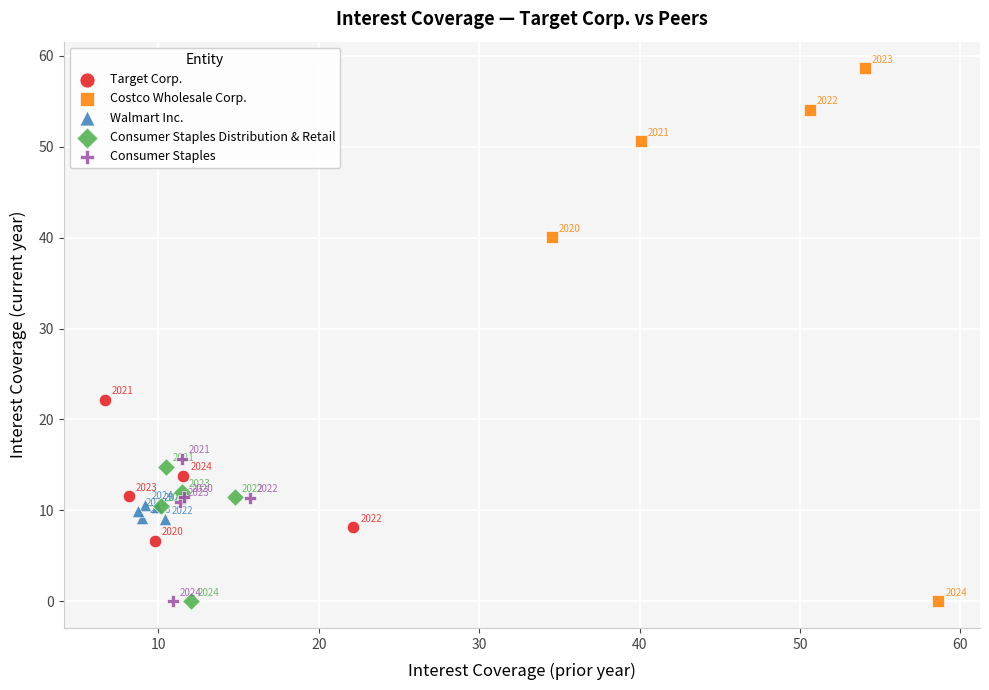

Which series has the widest spread of Y values?

Costco Wholesale Corp.